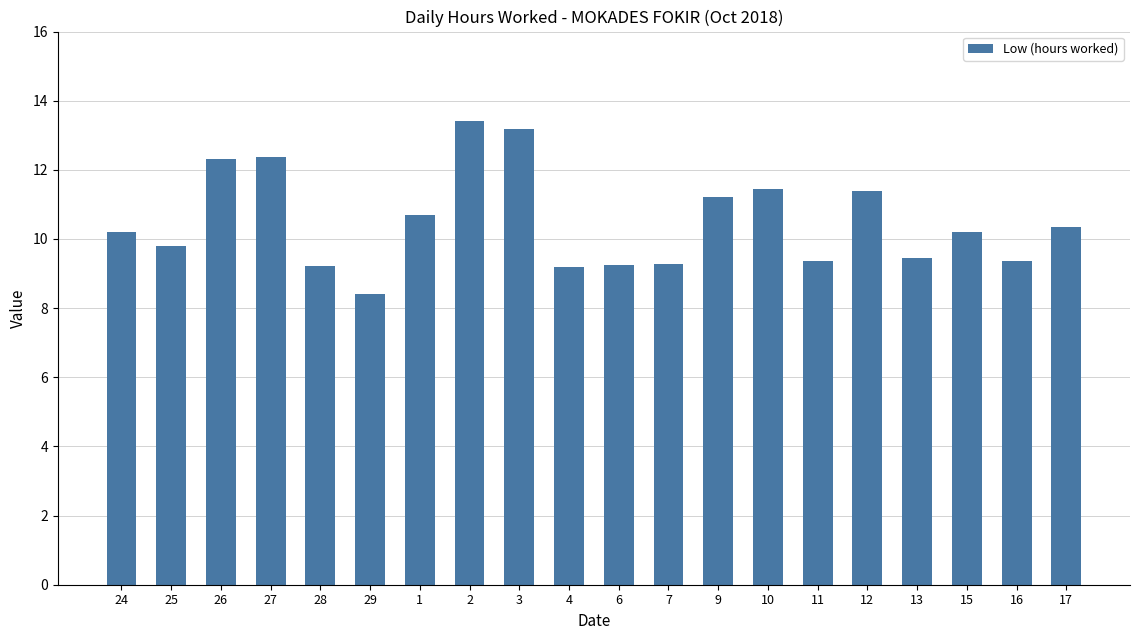

What is the sum of all values?

210.1